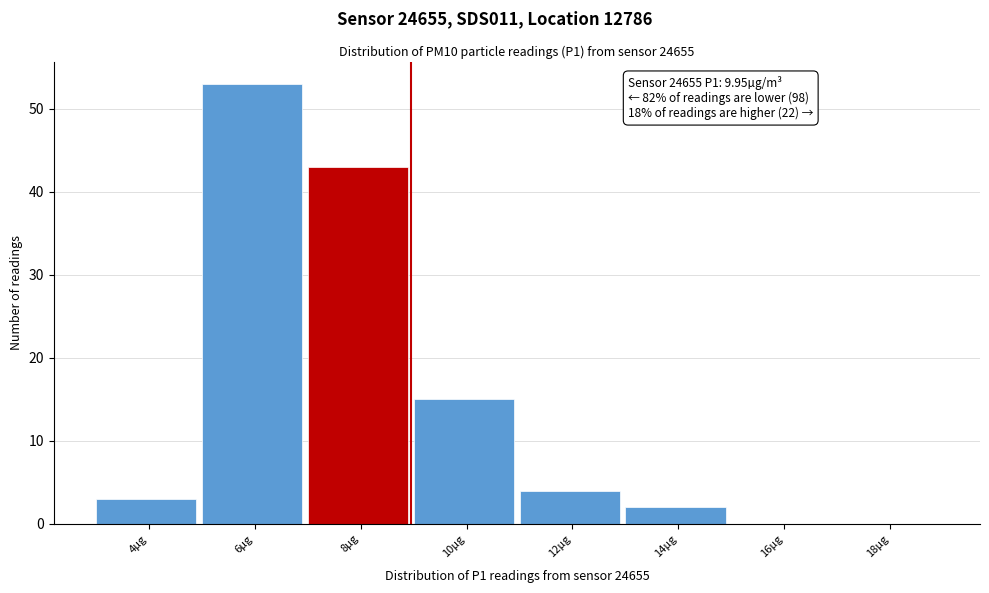

Reading left to right, extract all data points from this chart.

4µg=3	6µg=53	8µg=43	10µg=15	12µg=4	14µg=2	16µg=0	18µg=0